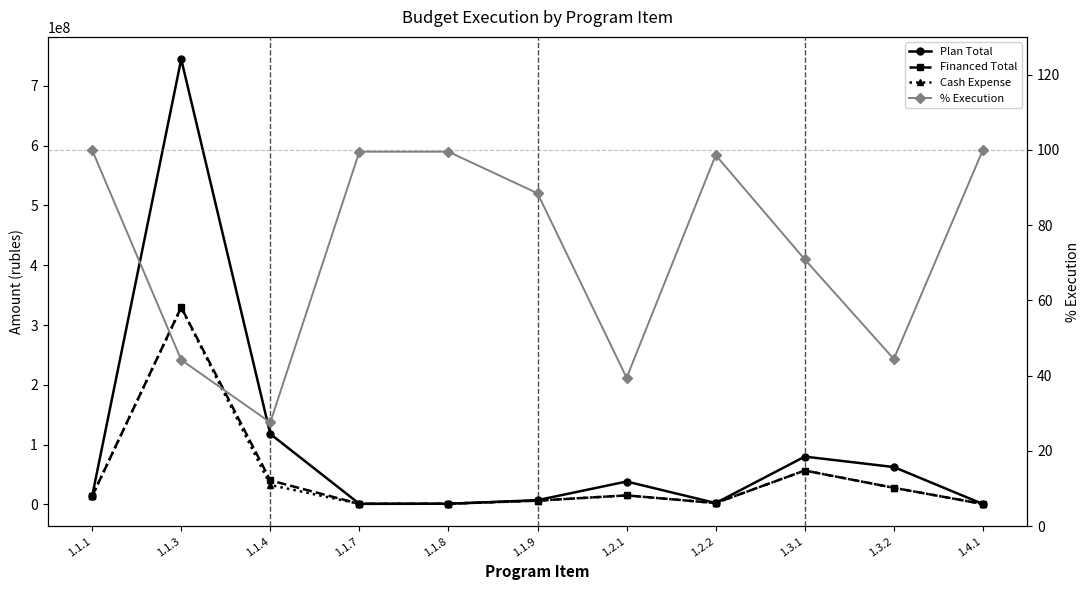

Which label corresponds to the largest value in the chart?

1.1.3